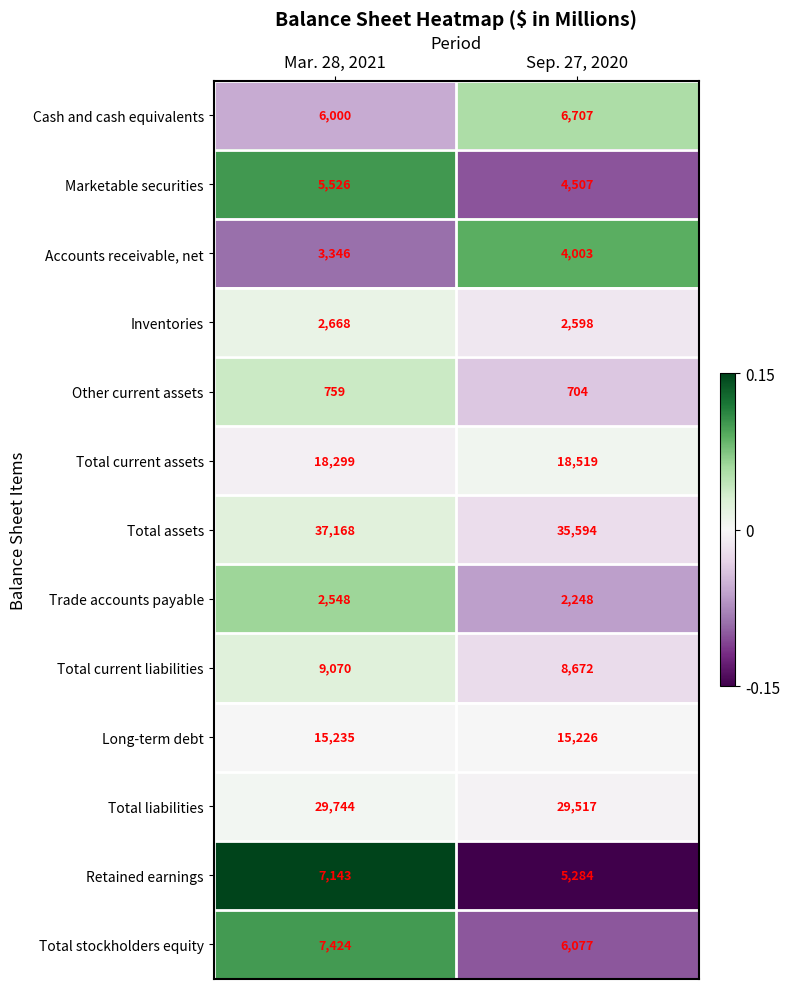

True or false: Total assets has a value of 13875 at Sep. 27, 2020.

False